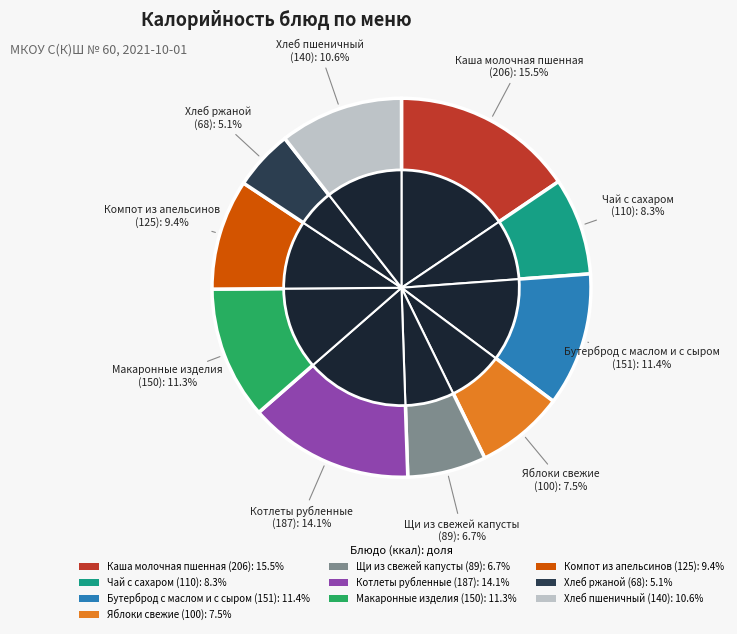

Which has a higher value, Компот из апельсинов or Щи из свежей капусты?

Компот из апельсинов